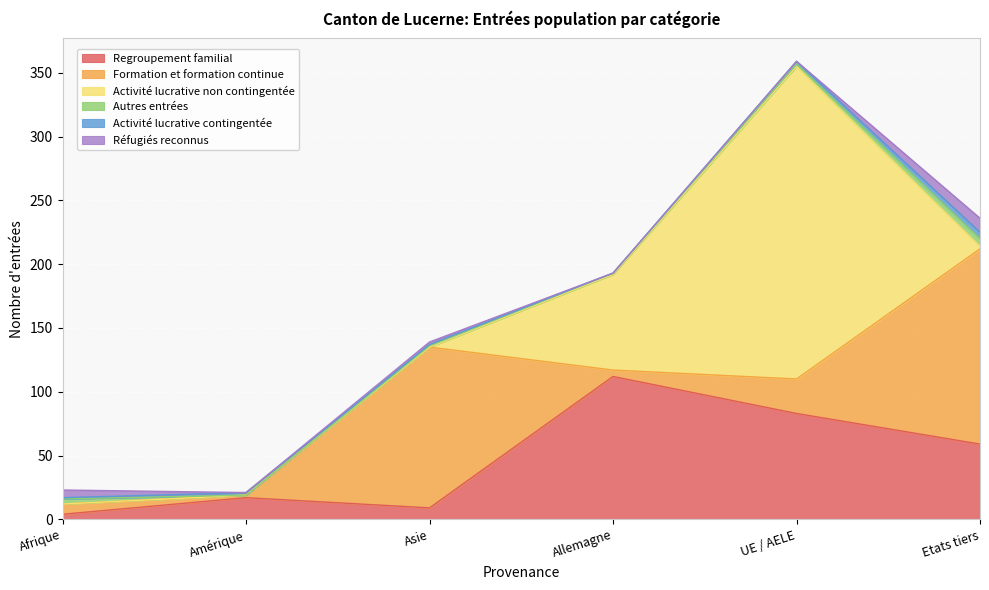

Which category has the lowest value across all series?

Afrique